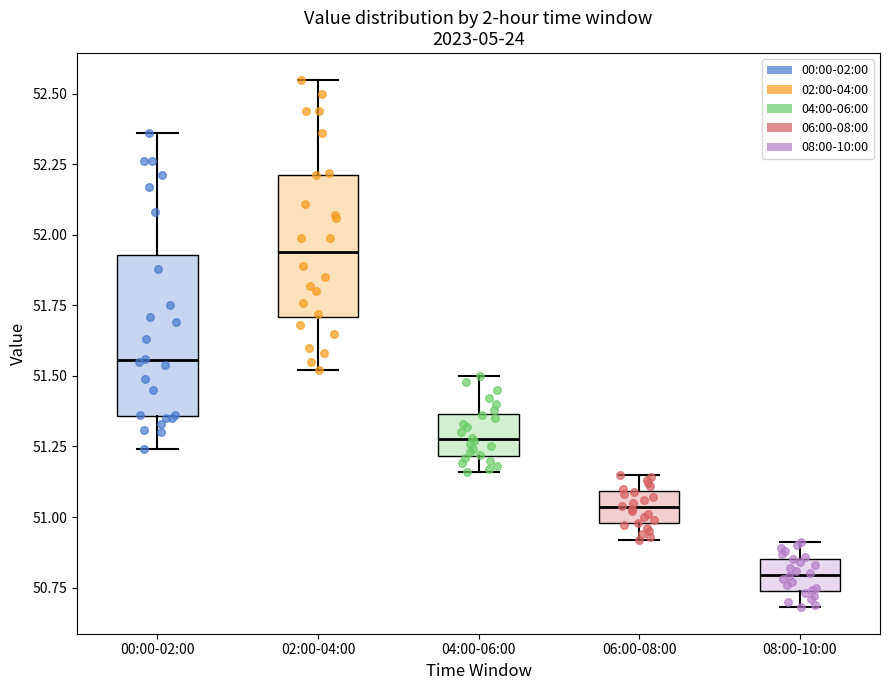

Reading left to right, read every box against the y-axis: the position of its median line, the range the box covers, and the ends of its whiskers. The values are not printed on the chart, so give them approximately, as read against the axis.

00:00-02:00: median 51.55, box 51.35 to 51.95, whiskers 51.25 to 52.35
02:00-04:00: median 51.95, box 51.70 to 52.20, whiskers 51.50 to 52.55
04:00-06:00: median 51.30, box 51.20 to 51.35, whiskers 51.15 to 51.50
06:00-08:00: median 51.05, box 51.00 to 51.10, whiskers 50.90 to 51.15
08:00-10:00: median 50.80, box 50.75 to 50.85, whiskers 50.70 to 50.90